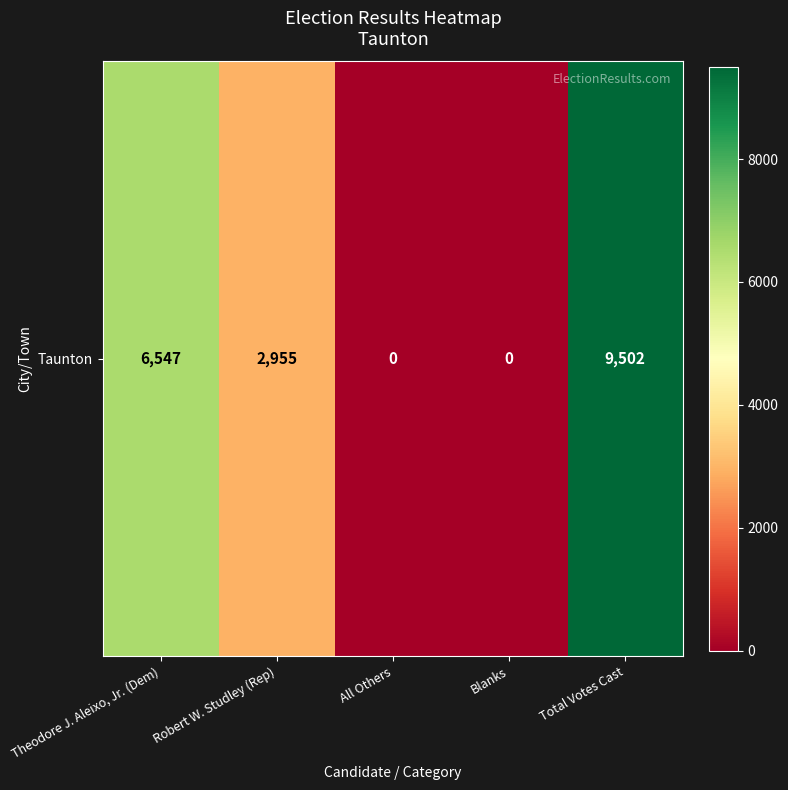

Reading left to right, transcribe all the data shown in this chart.

Theodore J. Aleixo, Jr. (Dem)=6547	Robert W. Studley (Rep)=2955	All Others=0	Blanks=0	Total Votes Cast=9502